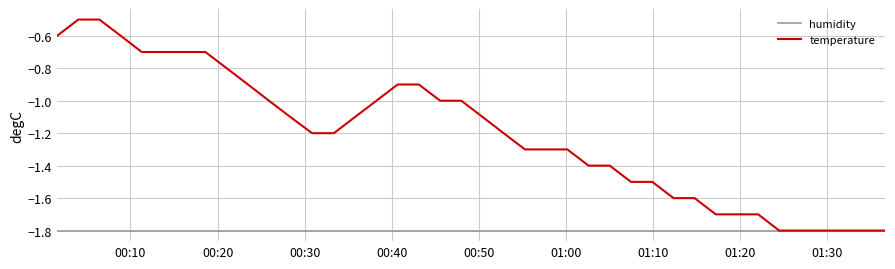

Which series has the largest total across all categories?

temperature